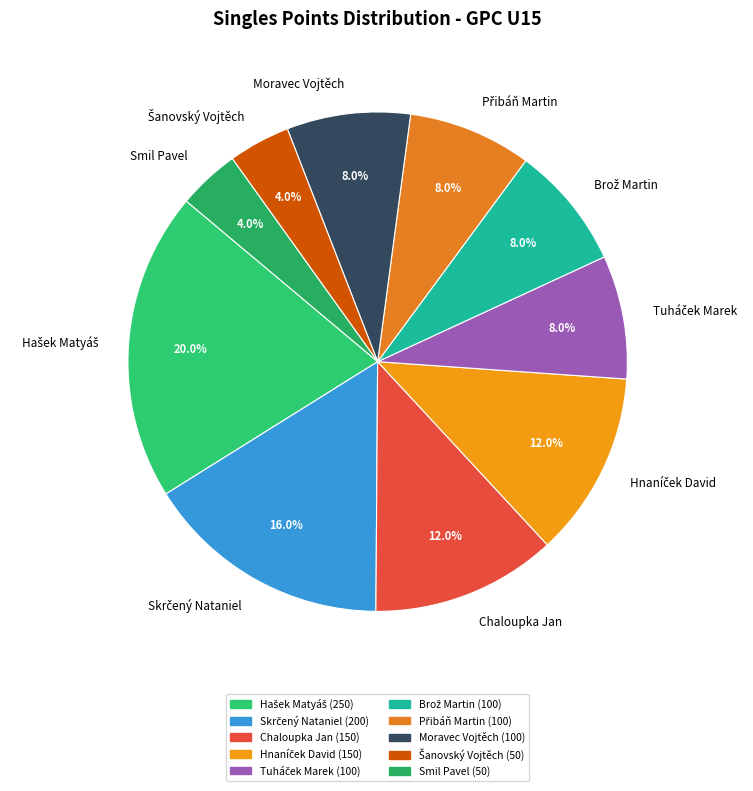

To the nearest percent, what is the difference between the largest and smallest slice percentages?

16%